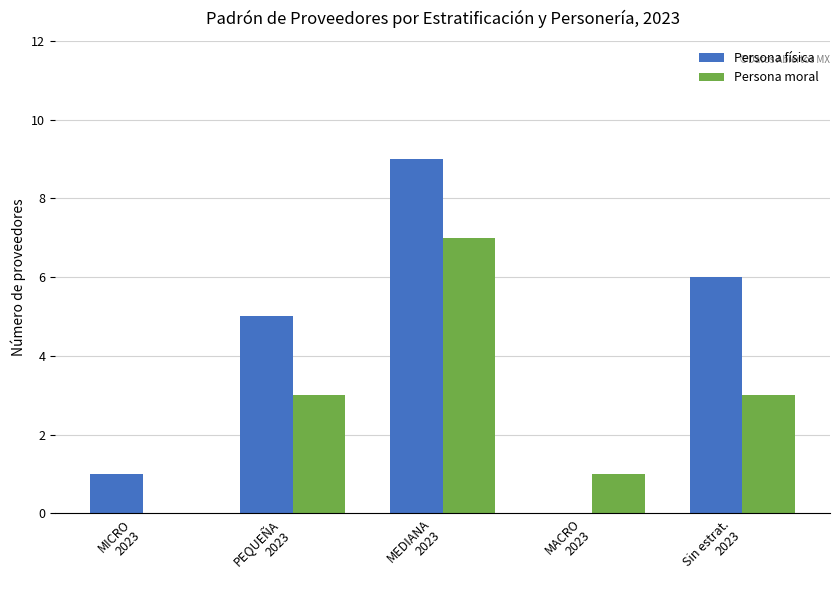

Which series changed the most between MEDIANA
2023 and MACRO
2023?

Persona física